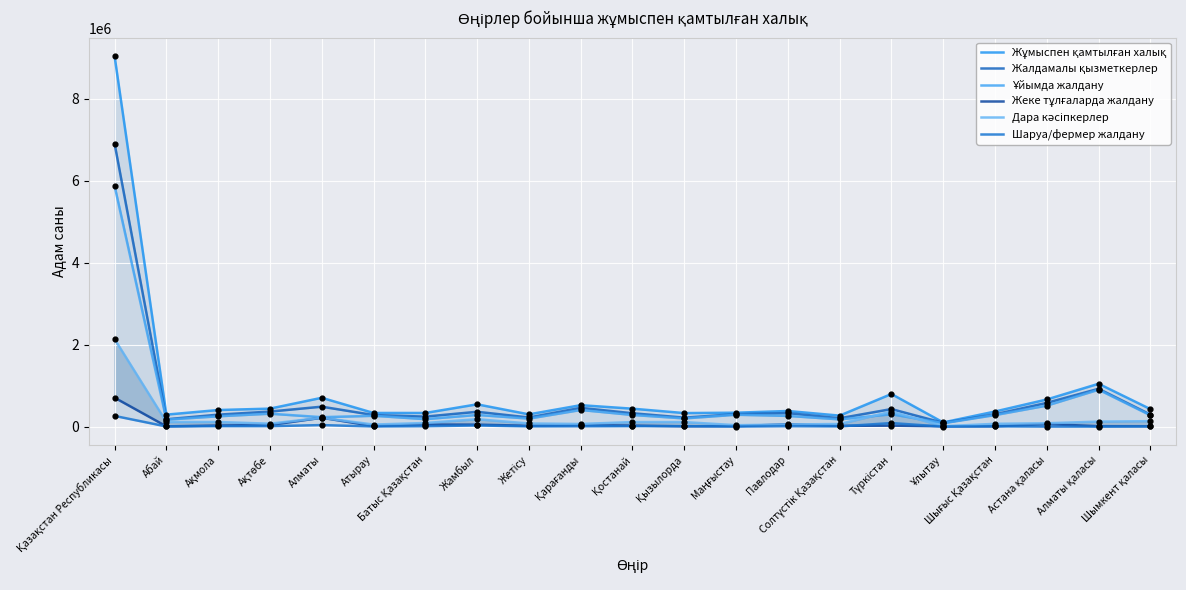

At how many categories does at least one series exceed 41935?

21